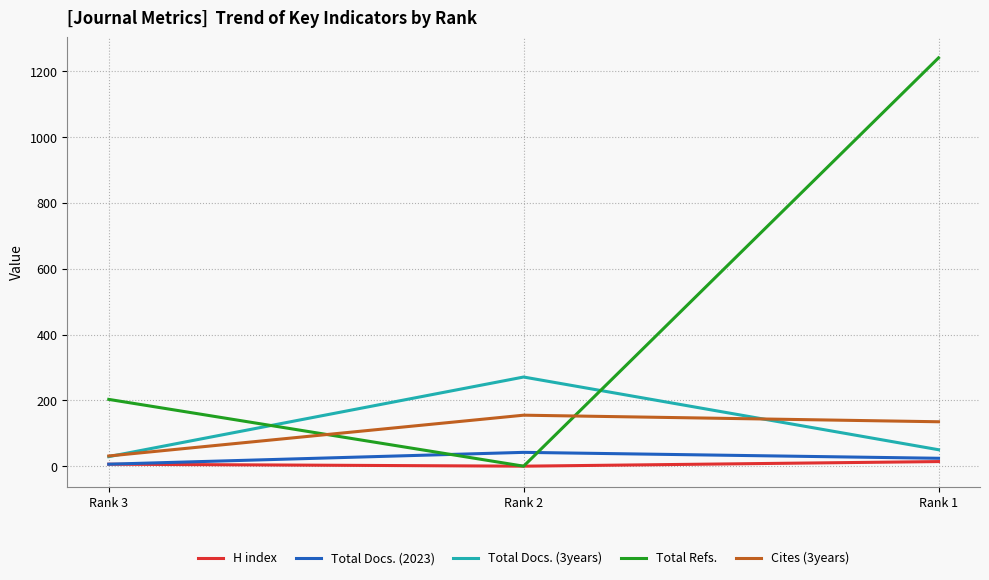

True or false: Cites (3years) has a value of 135 at Rank 1.

True